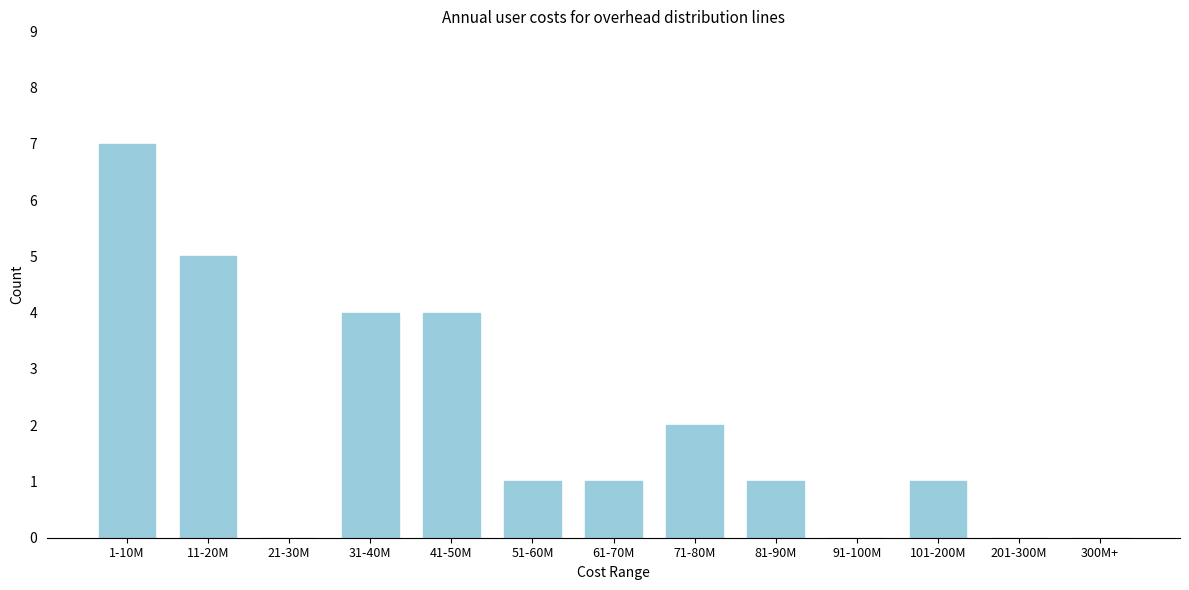

Reading right to left, what are all the values shown in this chart?

300M+=0	201-300M=0	101-200M=1	91-100M=0	81-90M=1	71-80M=2	61-70M=1	51-60M=1	41-50M=4	31-40M=4	21-30M=0	11-20M=5	1-10M=7